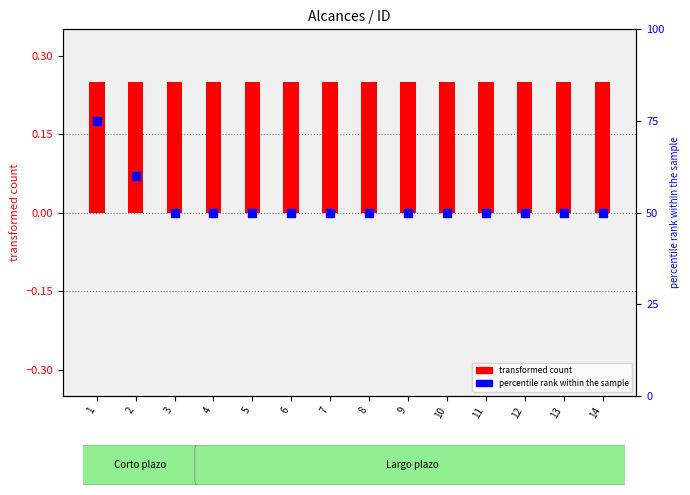

At which category is the sum across all series the highest?

1